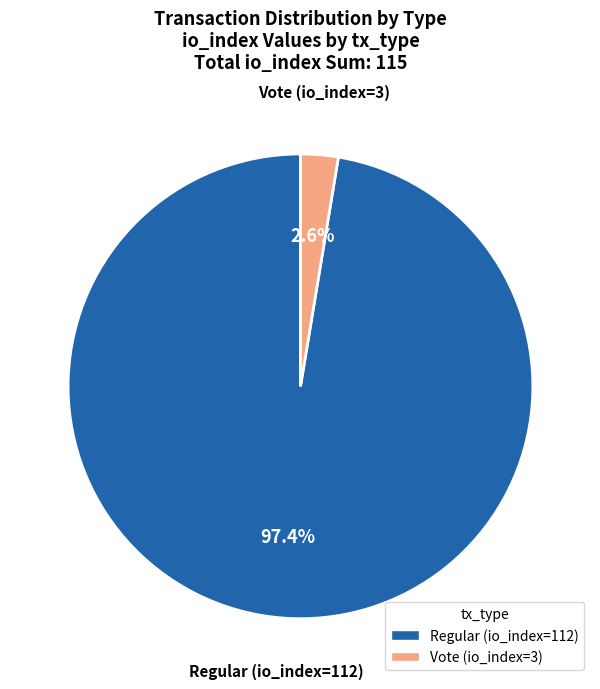

To the nearest percent, what is the combined percentage of Vote (io_index=3) and Regular (io_index=112)?

100%